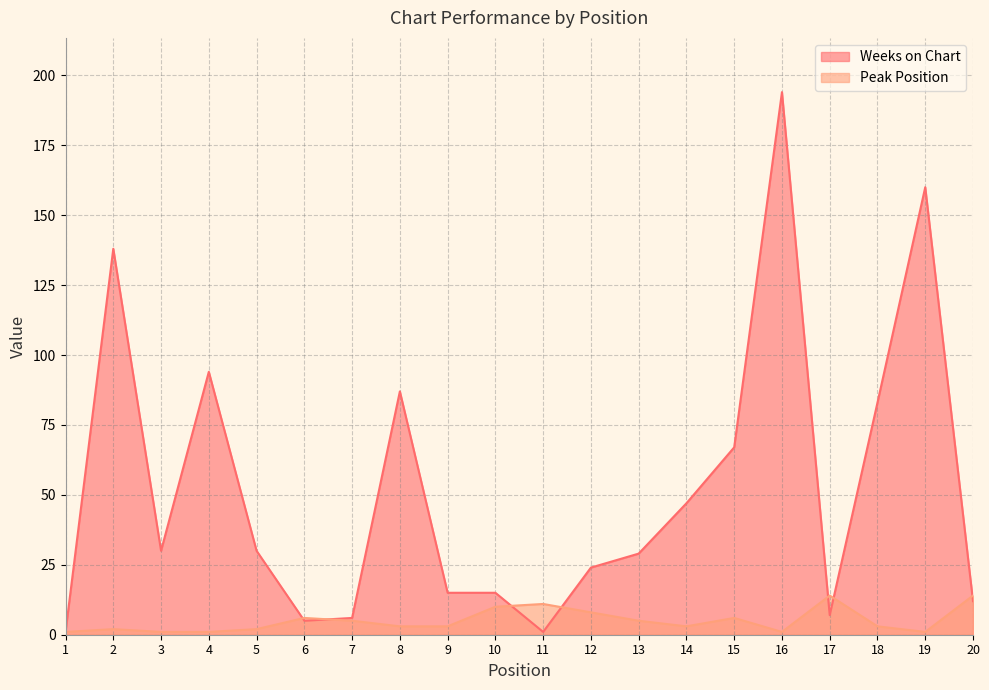

What is the sum of the Peak Position values at 8 and 2?

5